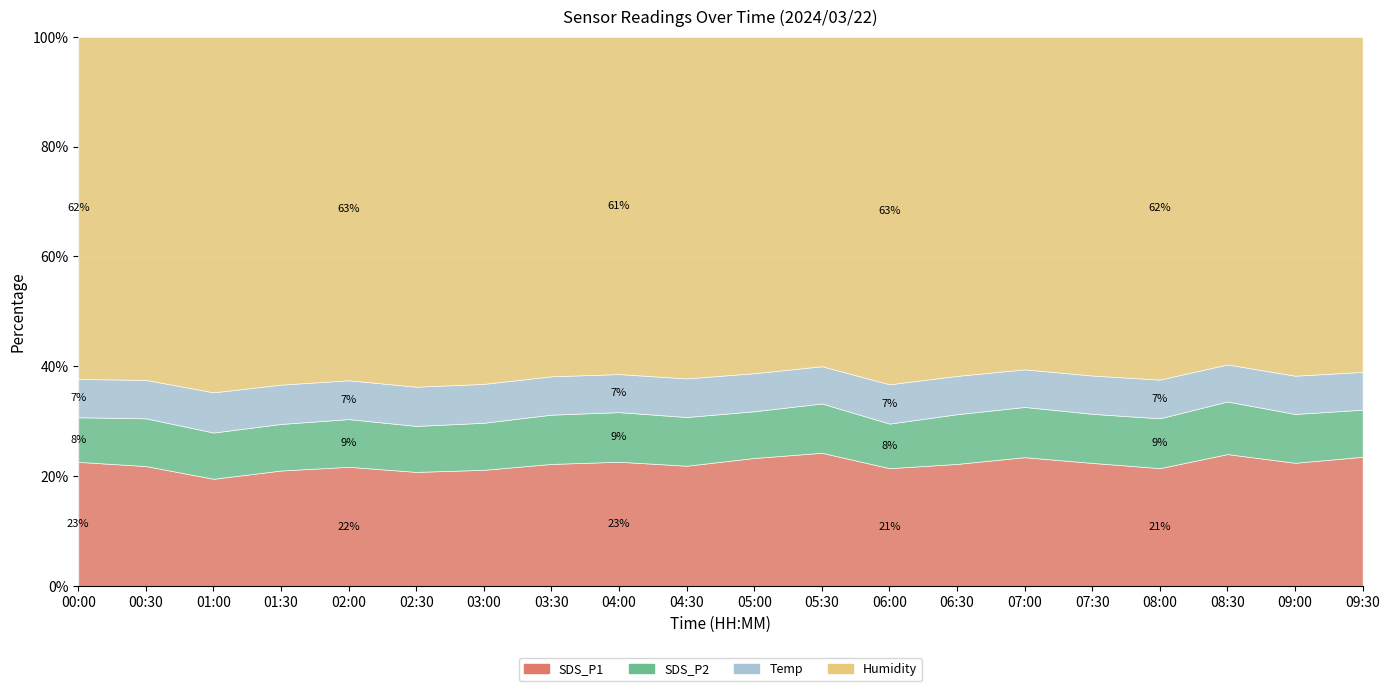

How many interior local valleys does the SDS_P2 series have?

5